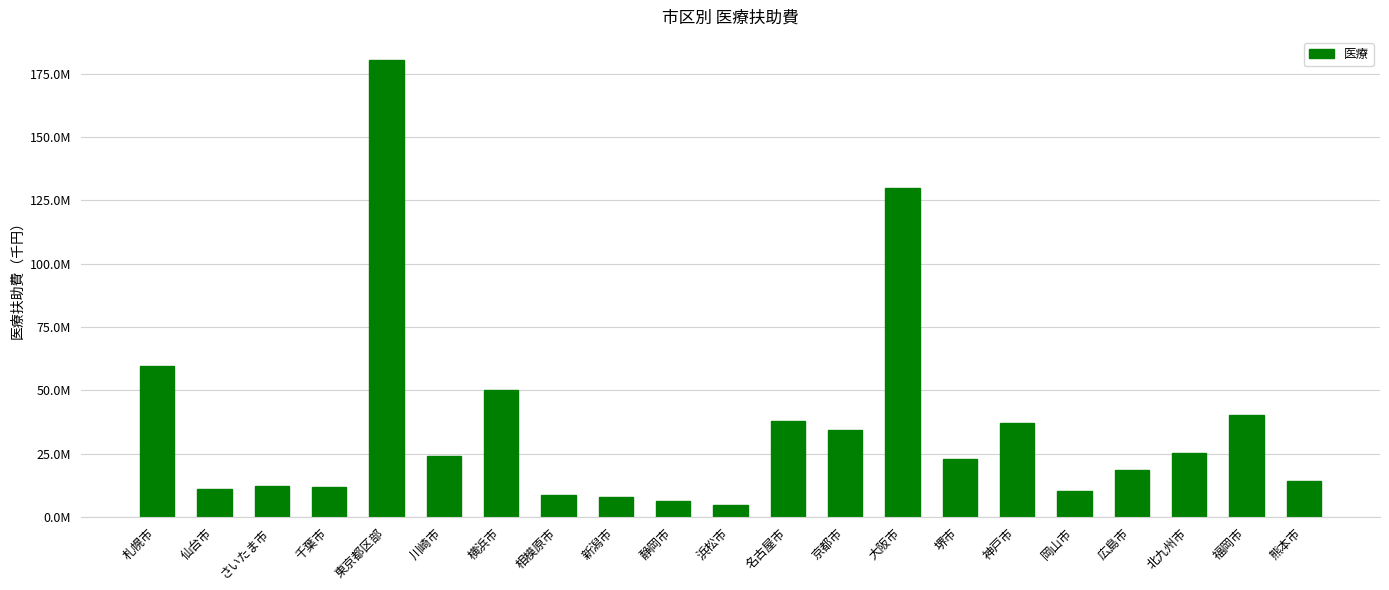

What is the difference between the maximum and minimum values?

175928158